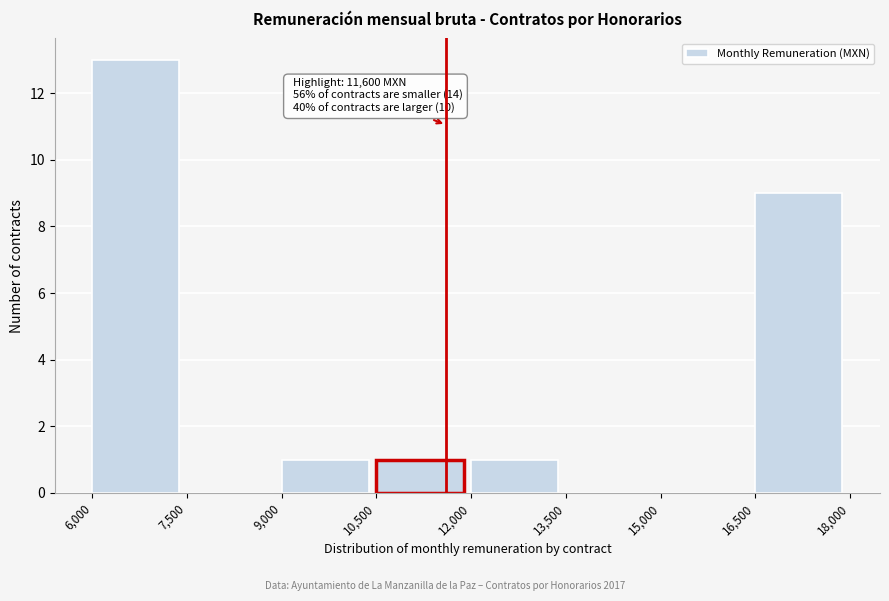

Which range on the x-axis has the tallest bar?

6,000 to 7,500